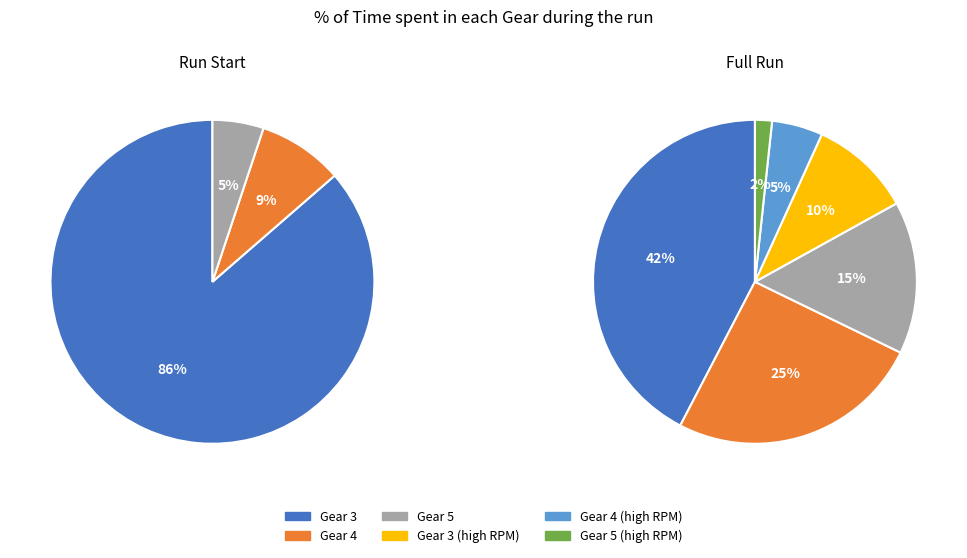

What is the largest slice in the pie chart?

Gear 3